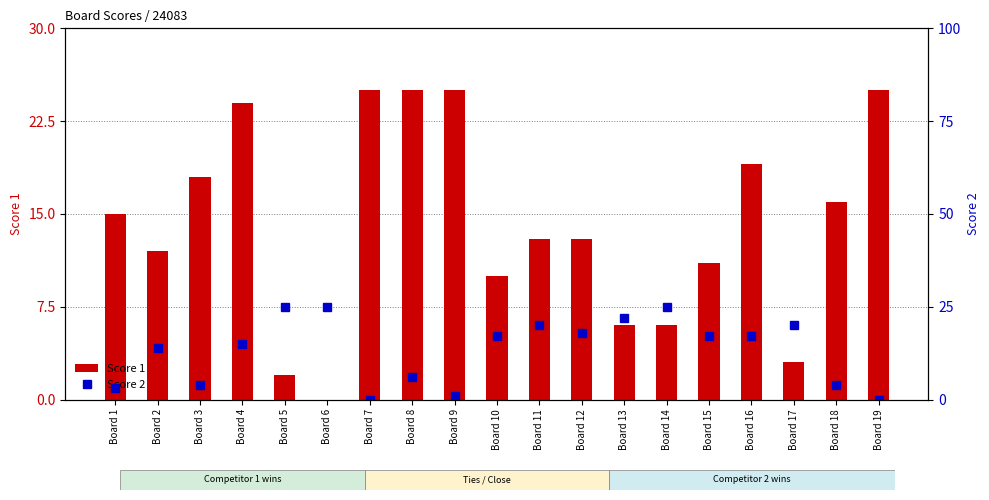

Is it true that Score 1 equals 0 at Board 6?

True